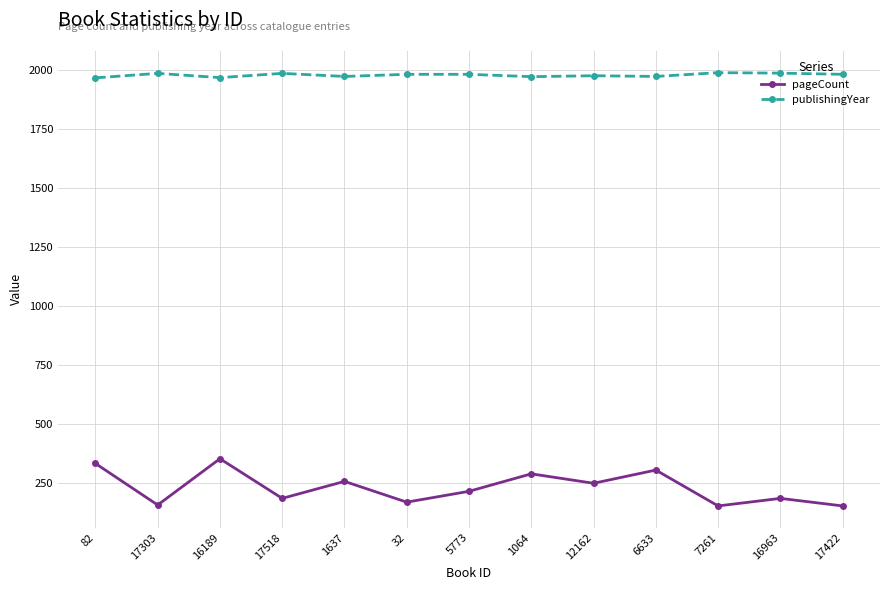

What is the spread (max minus min) of values at 5773?

1767